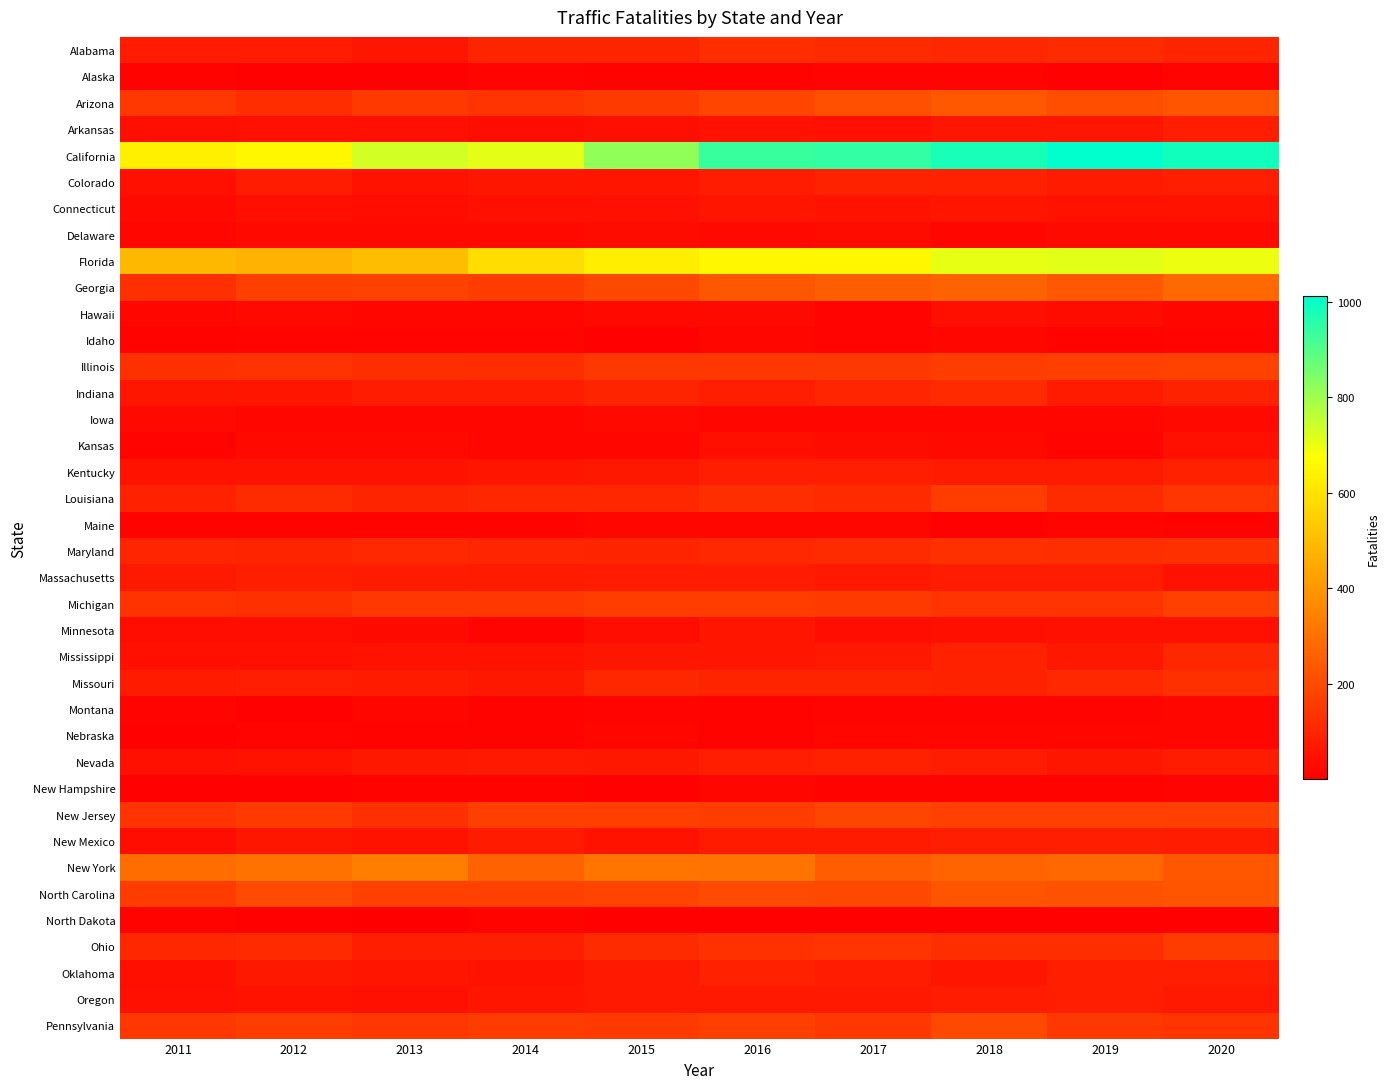

Which series has the largest range (max minus min)?

California